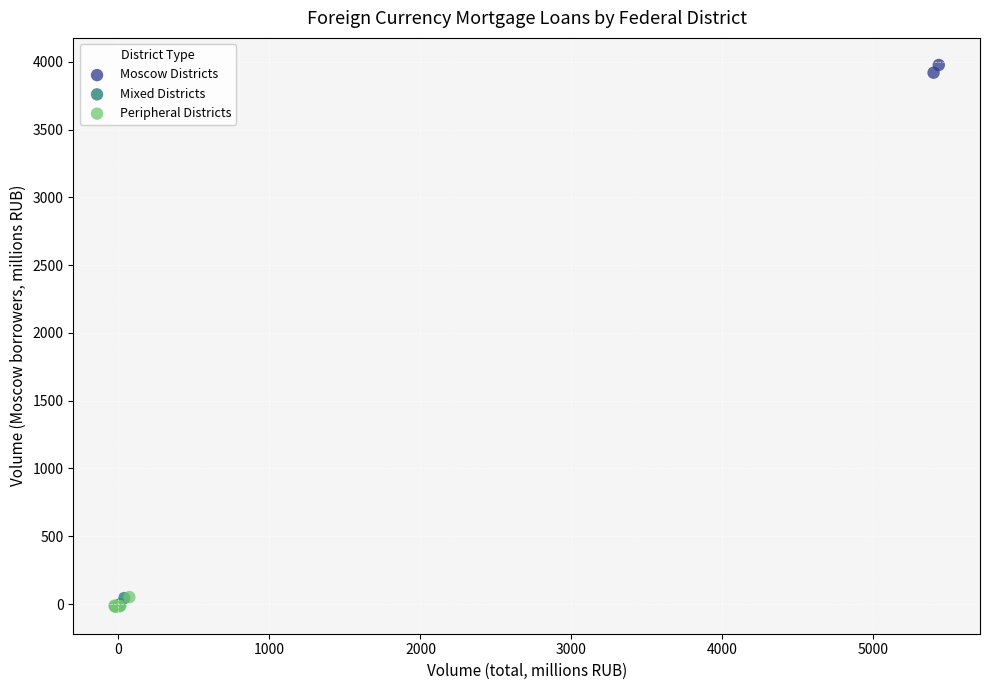

What are all the series names shown in the legend?

Moscow Districts, Mixed Districts, Peripheral Districts